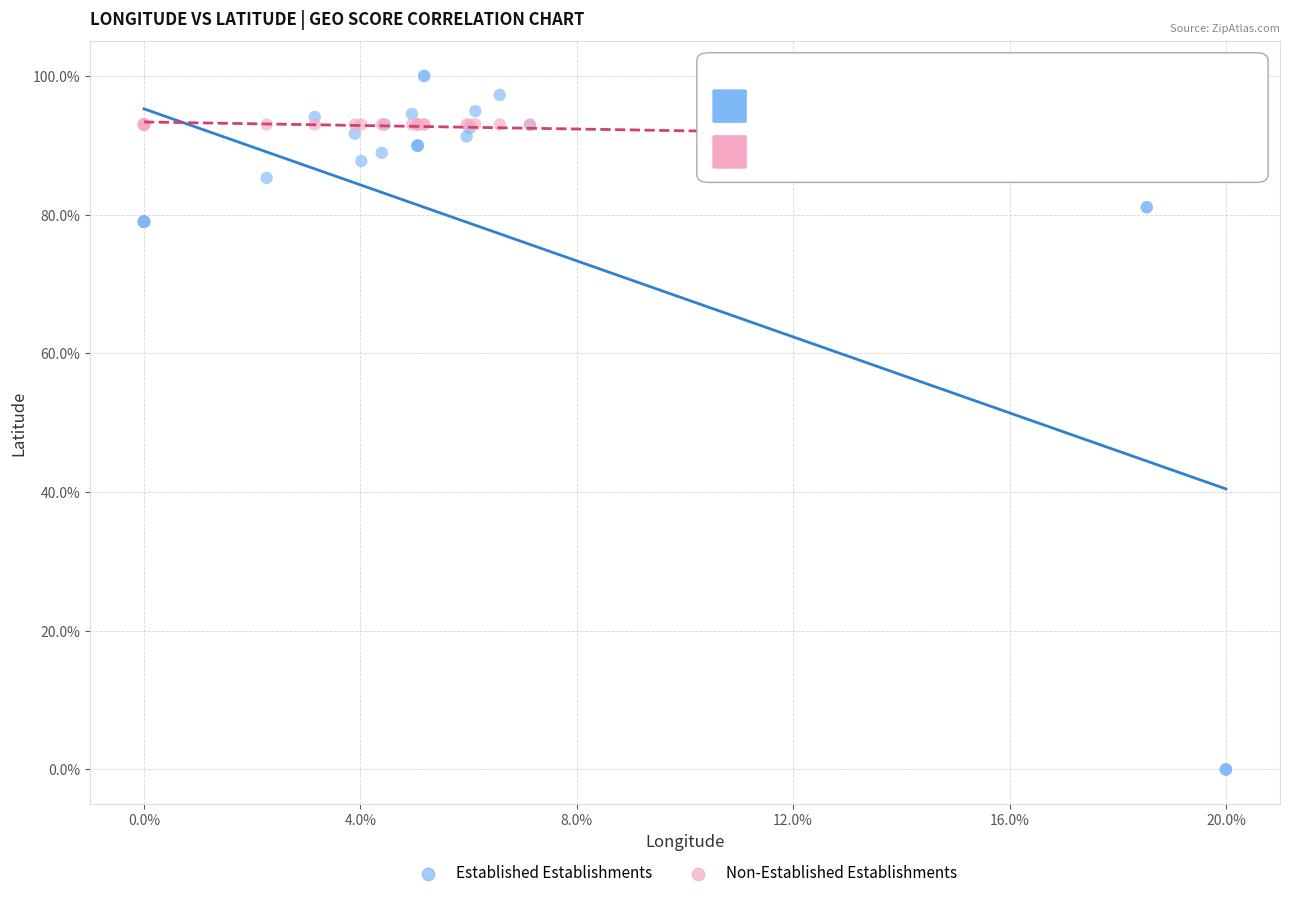

Which series reaches the minimum Y coordinate?

Established Establishments